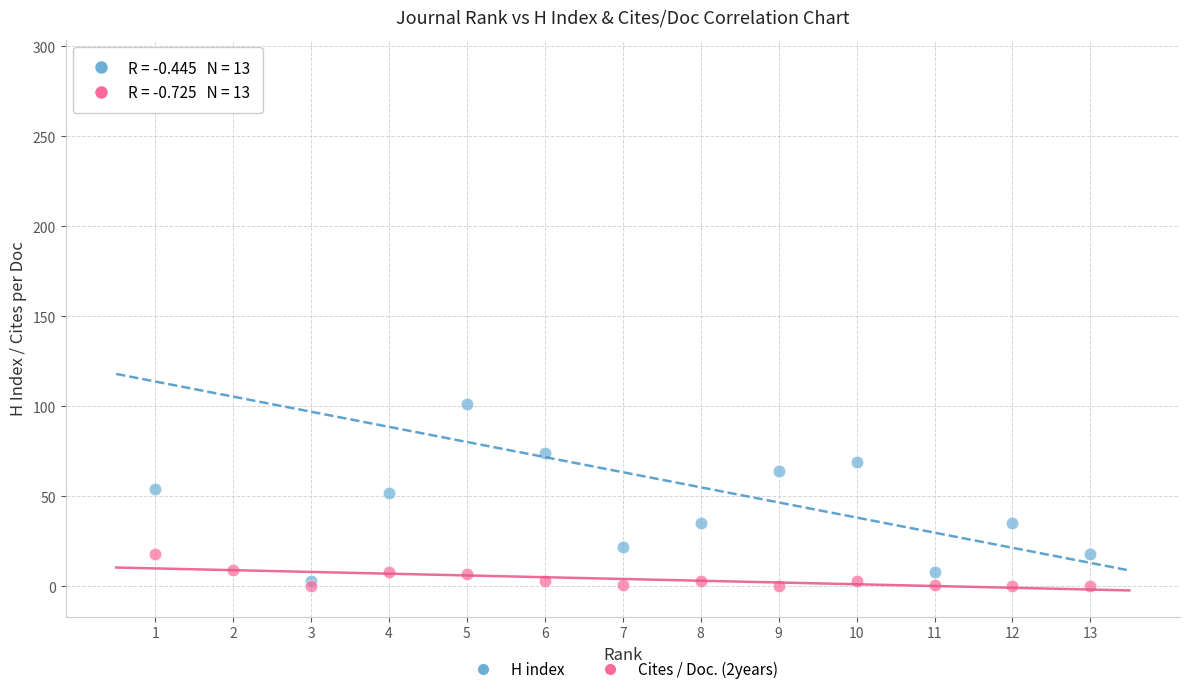

What are all the series names shown in the legend?

H index, Cites / Doc. (2years)